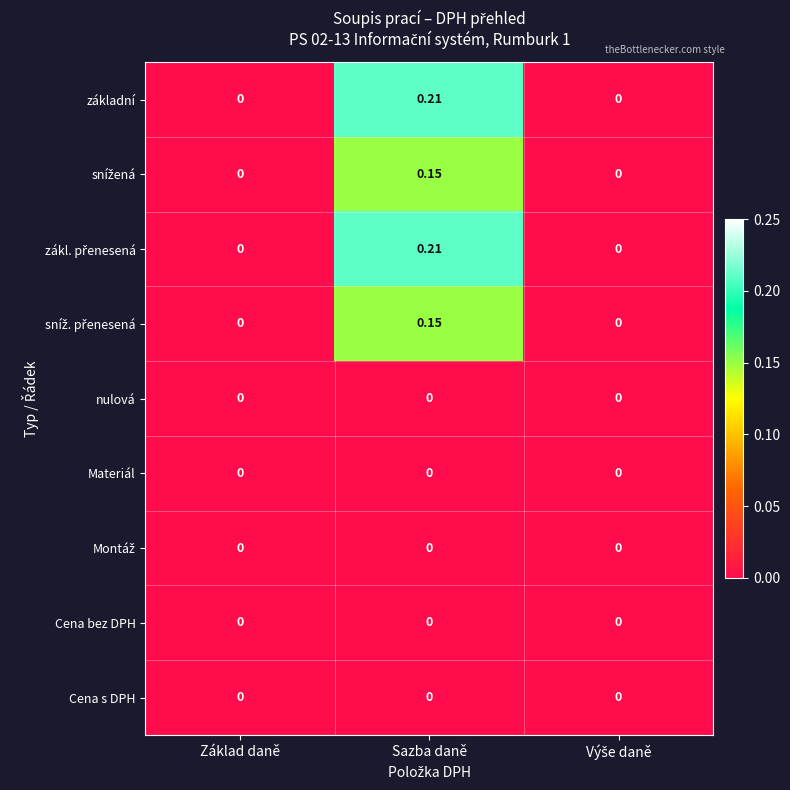

Which category has the highest value in the základní series?

Sazba daně